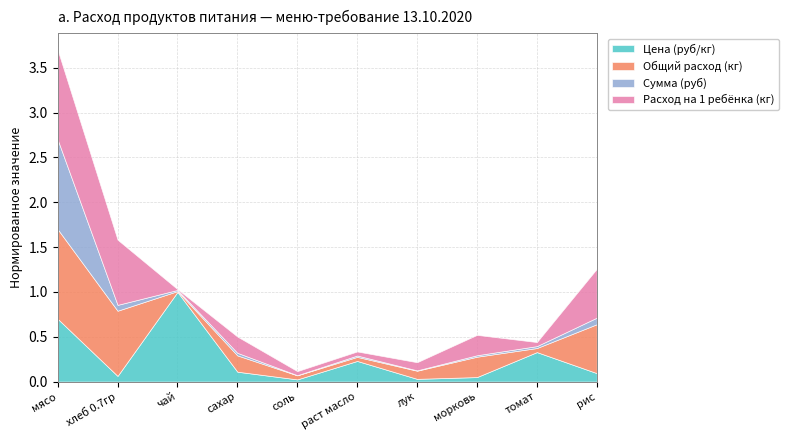

Where do Сумма (руб) and Цена (руб/кг) first cross each other?

хлеб 0.7гр and чай